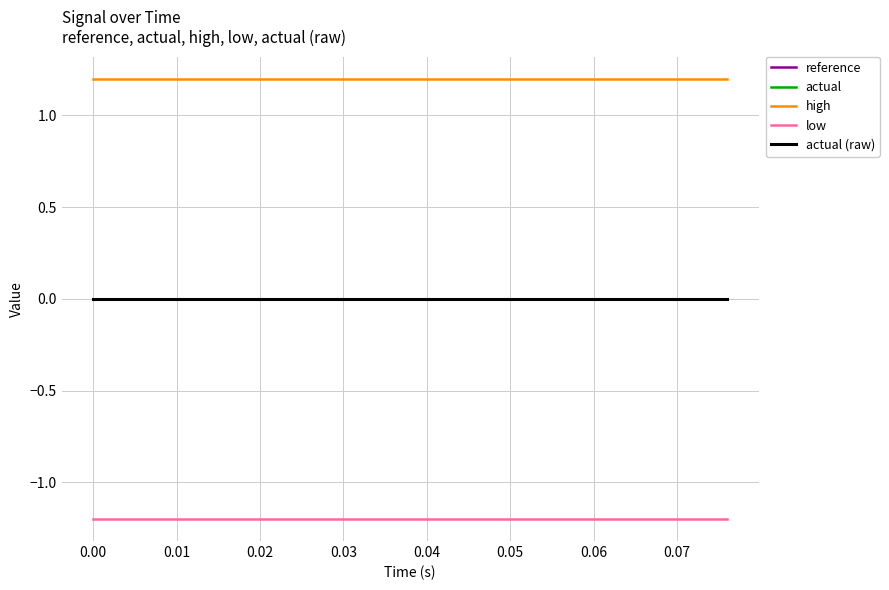

True or false: high and low cross at least once.

False